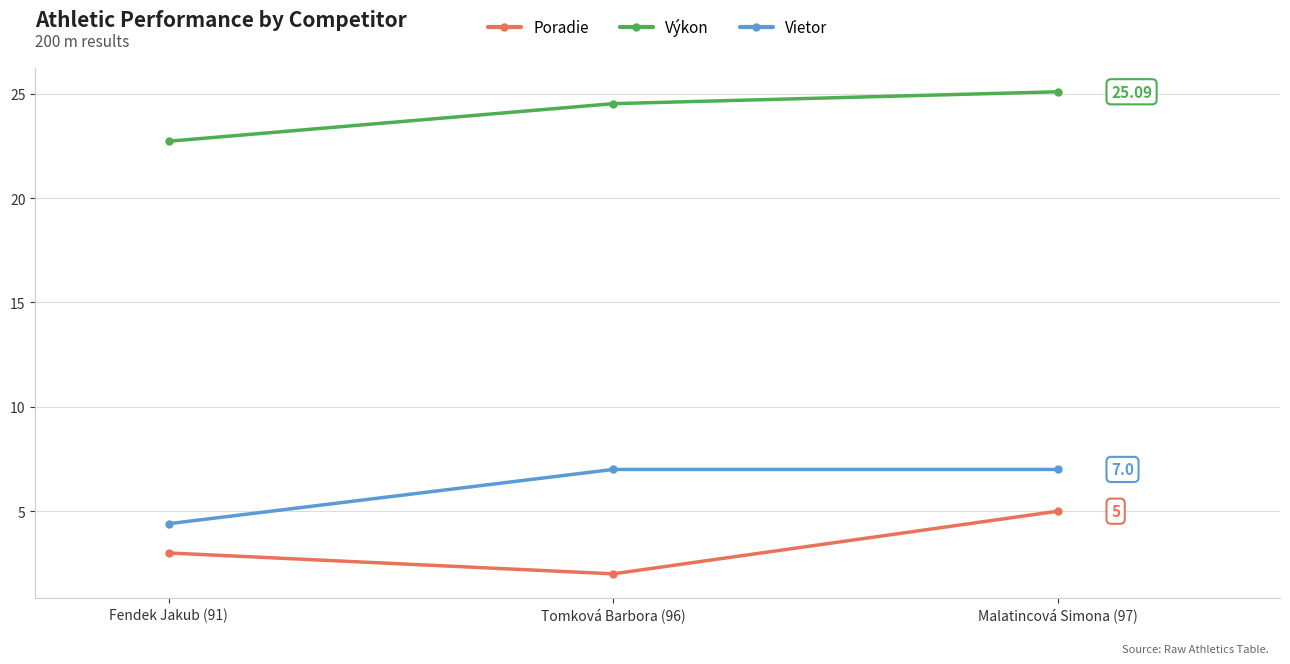

What is the label of the 1st point from the right?

Malatincová Simona (97)